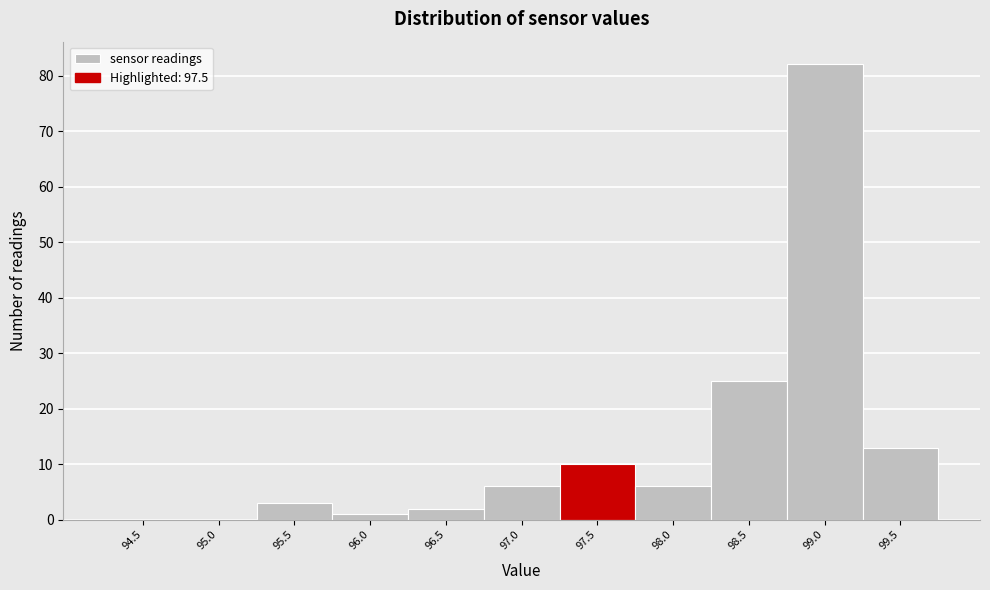

Reading right to left, list all the values displayed in this chart.

99.5=13	99.0=82	98.5=25	98.0=6	97.5=10	97.0=6	96.5=2	96.0=1	95.5=3	95.0=0	94.5=0